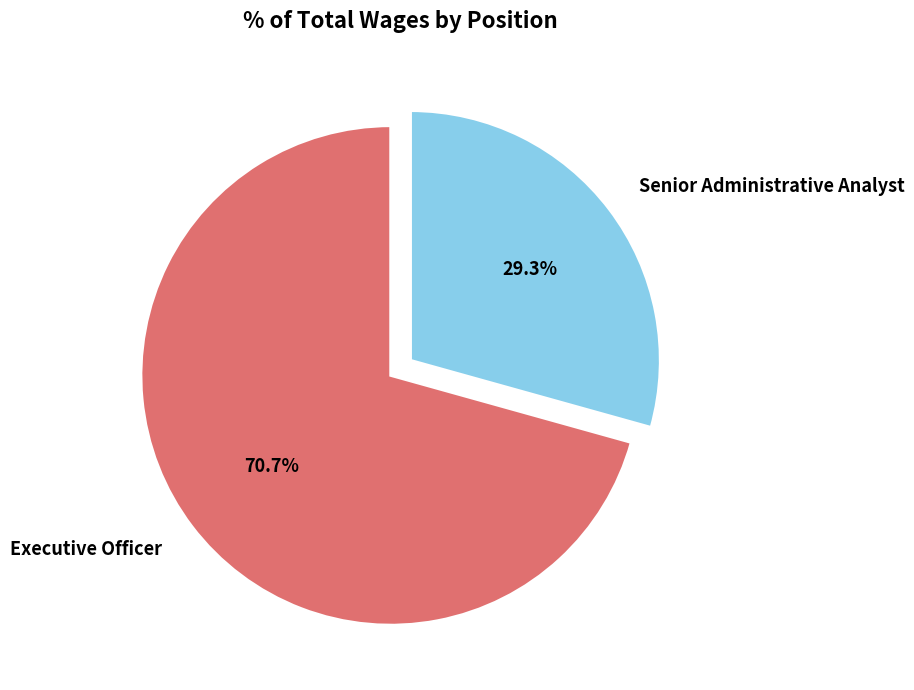

Rank the categories by value from lowest to highest.

Senior Administrative Analyst, Executive Officer